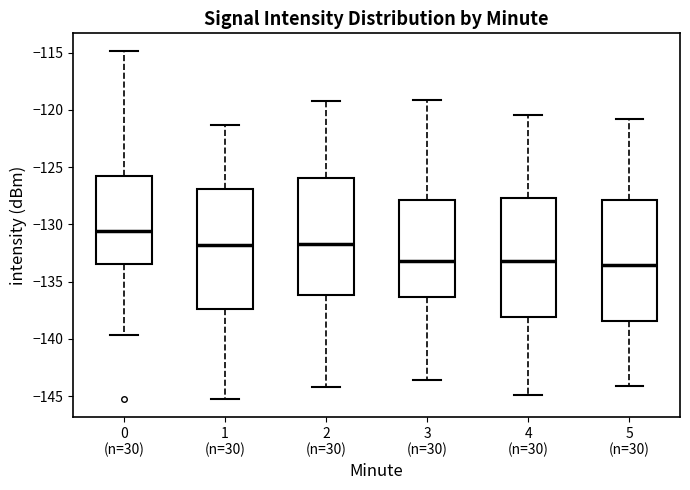

Which box's median line is the highest?

0 (n=30)